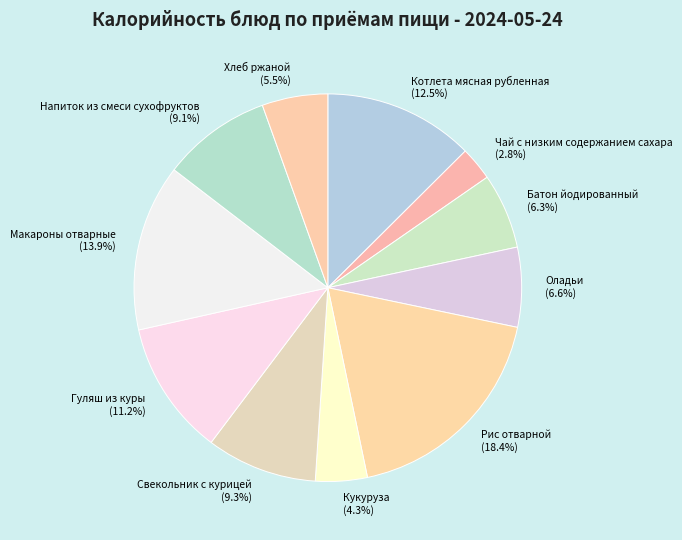

The Рис отварной slice represents 18% of the pie. True or false?

True